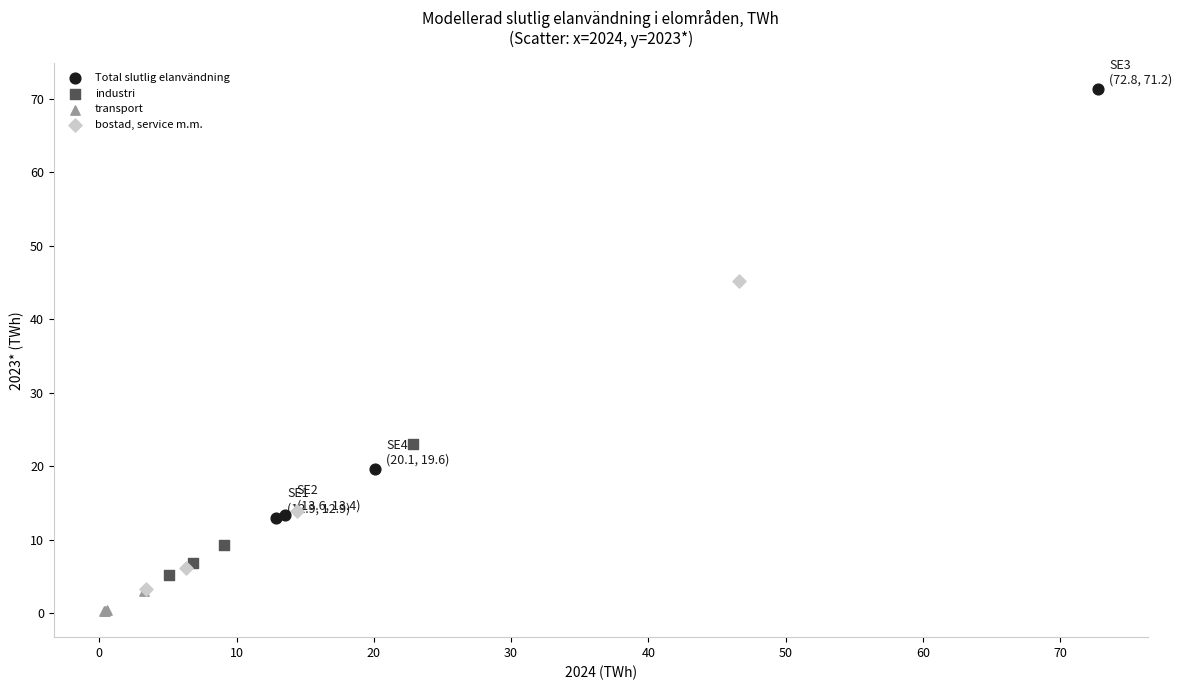

Which series has the widest spread of Y values?

Total slutlig elanvändning